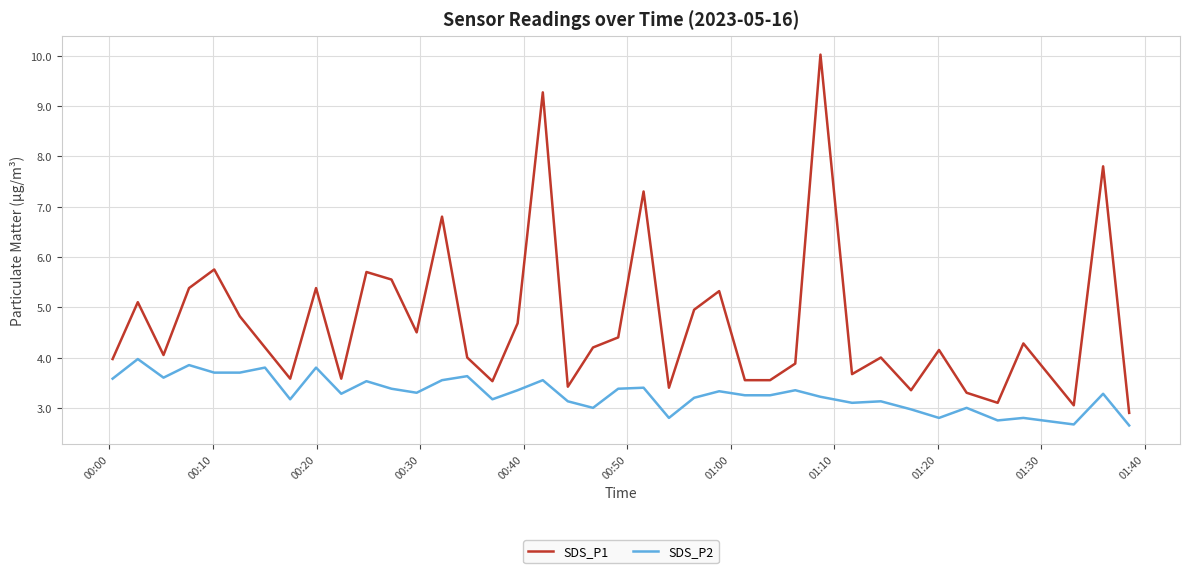

Which series has the largest total across all categories?

SDS_P1